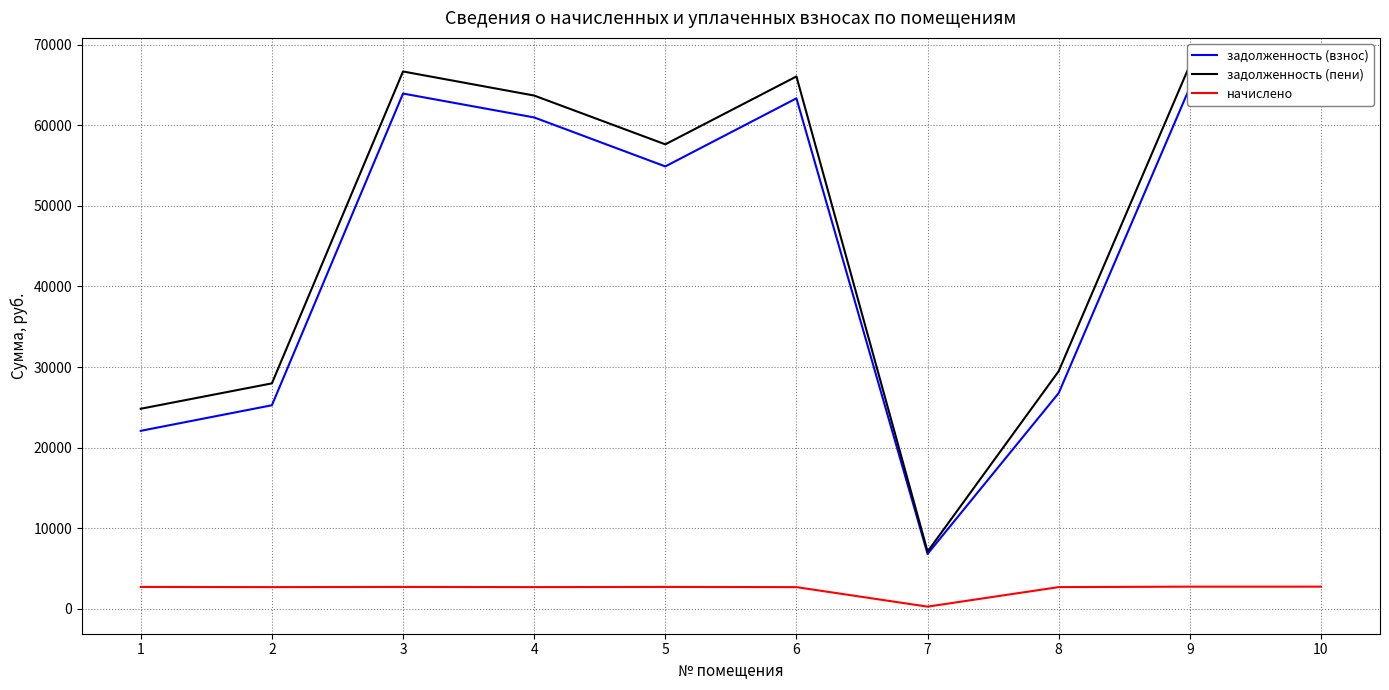

Reading left to right, extract all data points from this chart.

задолженность (взнос): 22096.2	25266.2	63921.4	60959.9	54886.1	63329.5	6829.2	26782.3	64695.4	64695.4
задолженность (пени): 24834.0	27980.6	66659.2	63674.3	57623.9	66042.0	7121.7	29496.7	67466.3	67466.3
начислено: 2737.8	2714.4	2737.8	2714.4	2737.8	2712.4	292.5	2714.4	2770.9	2770.9